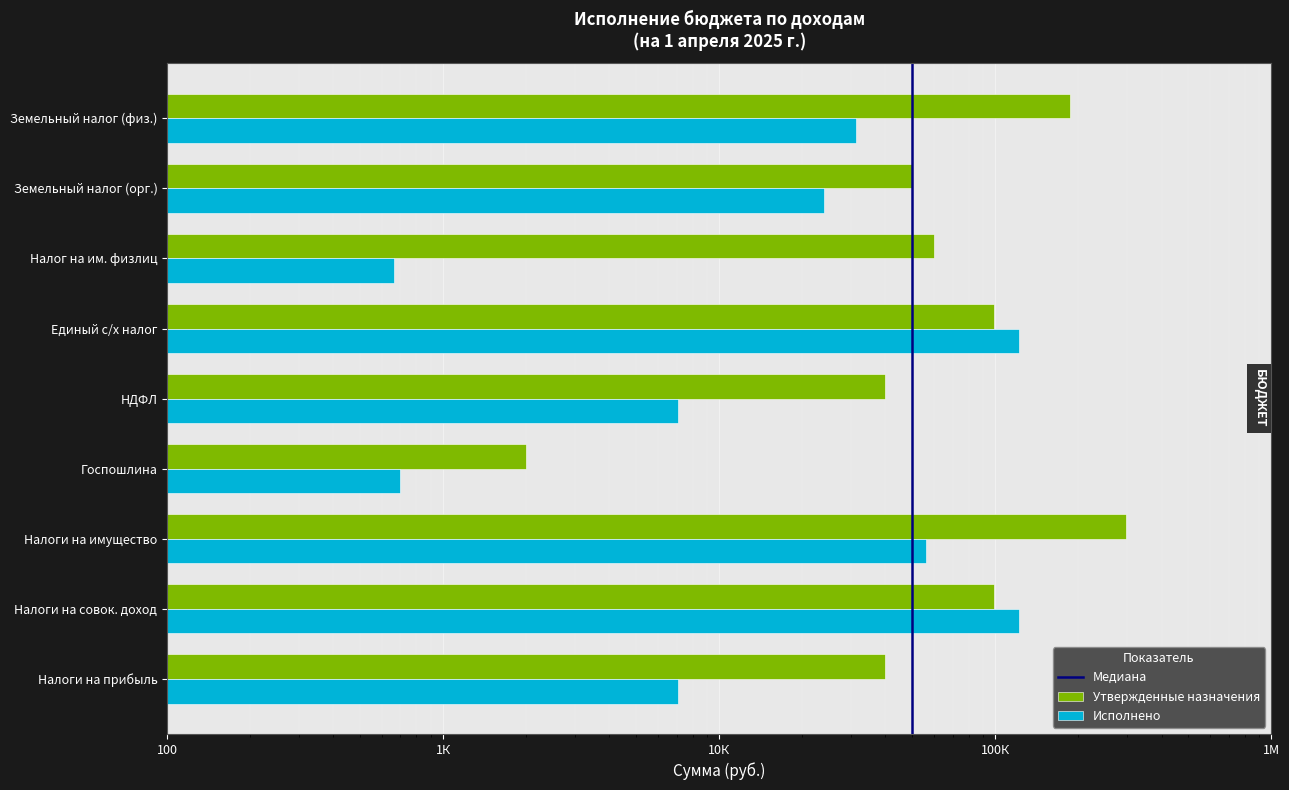

How many bars are there in total?

18